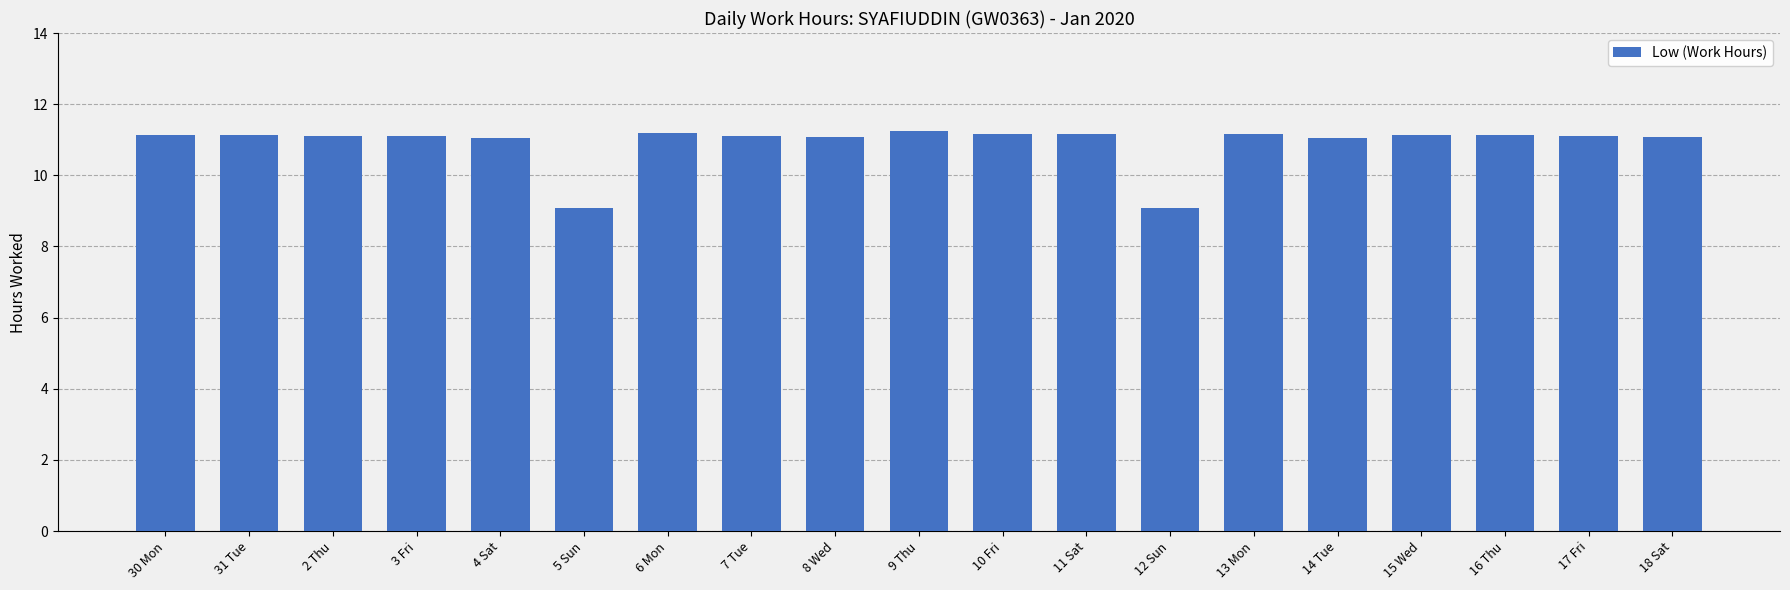

What is the greatest value displayed?

11.3